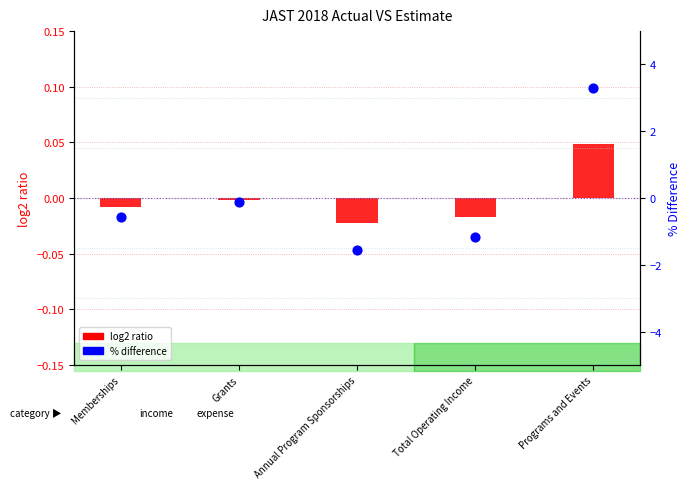

What is the total value across all series at Memberships?

-0.6